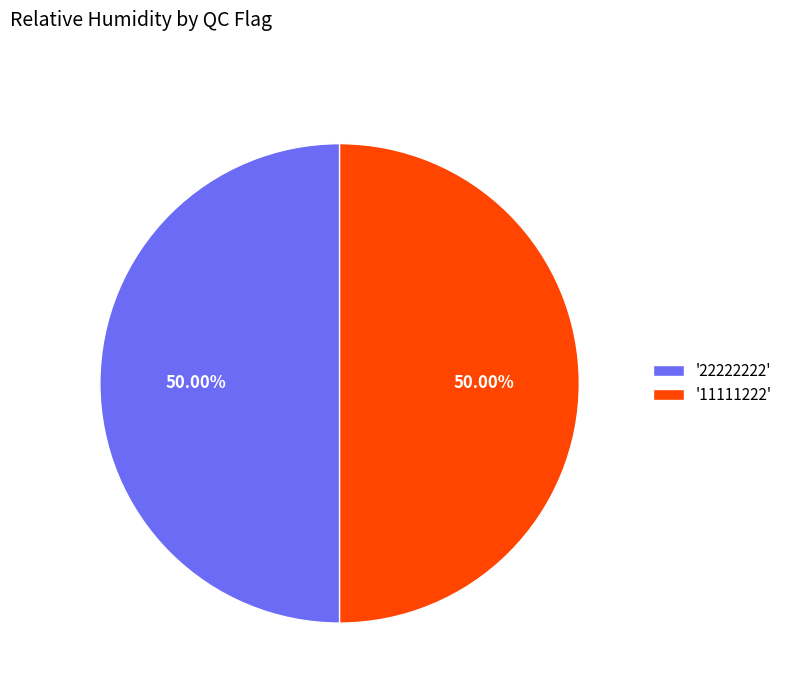

What is the ratio of the value at '11111222' to the value at '22222222'?

1.0